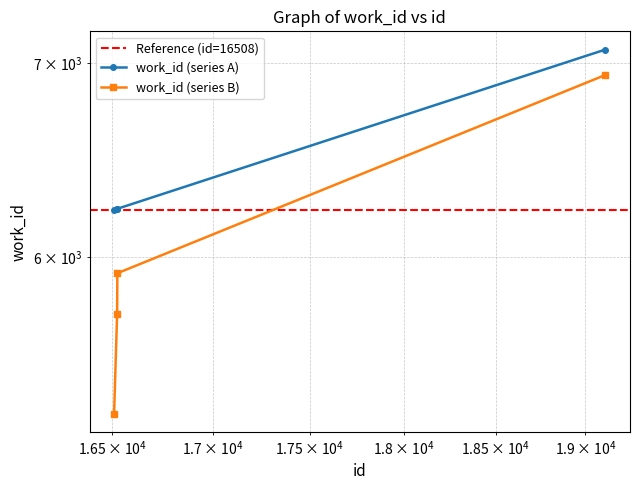

Which category has the highest value across all series?

19114